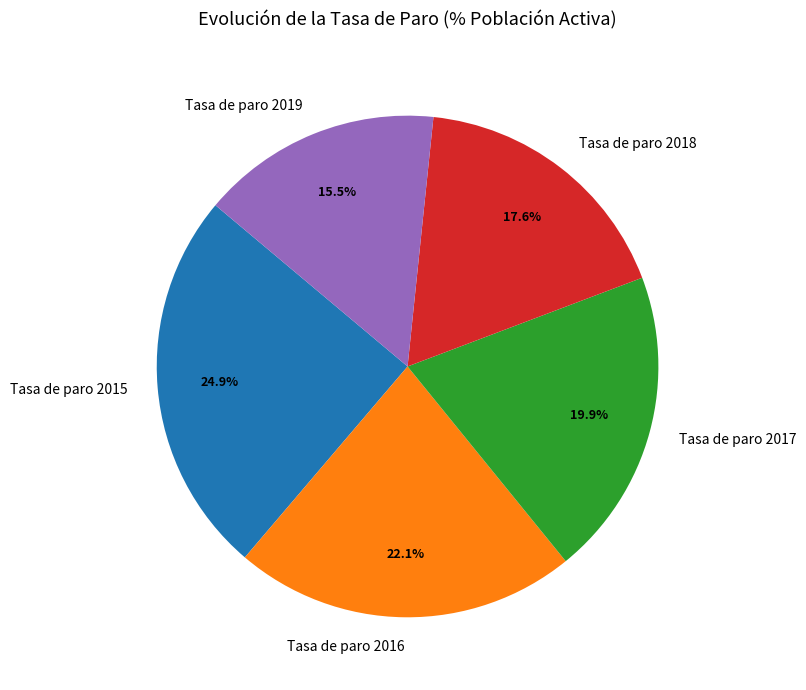

True or false: Tasa de paro 2017 accounts for 20% of the total.

True